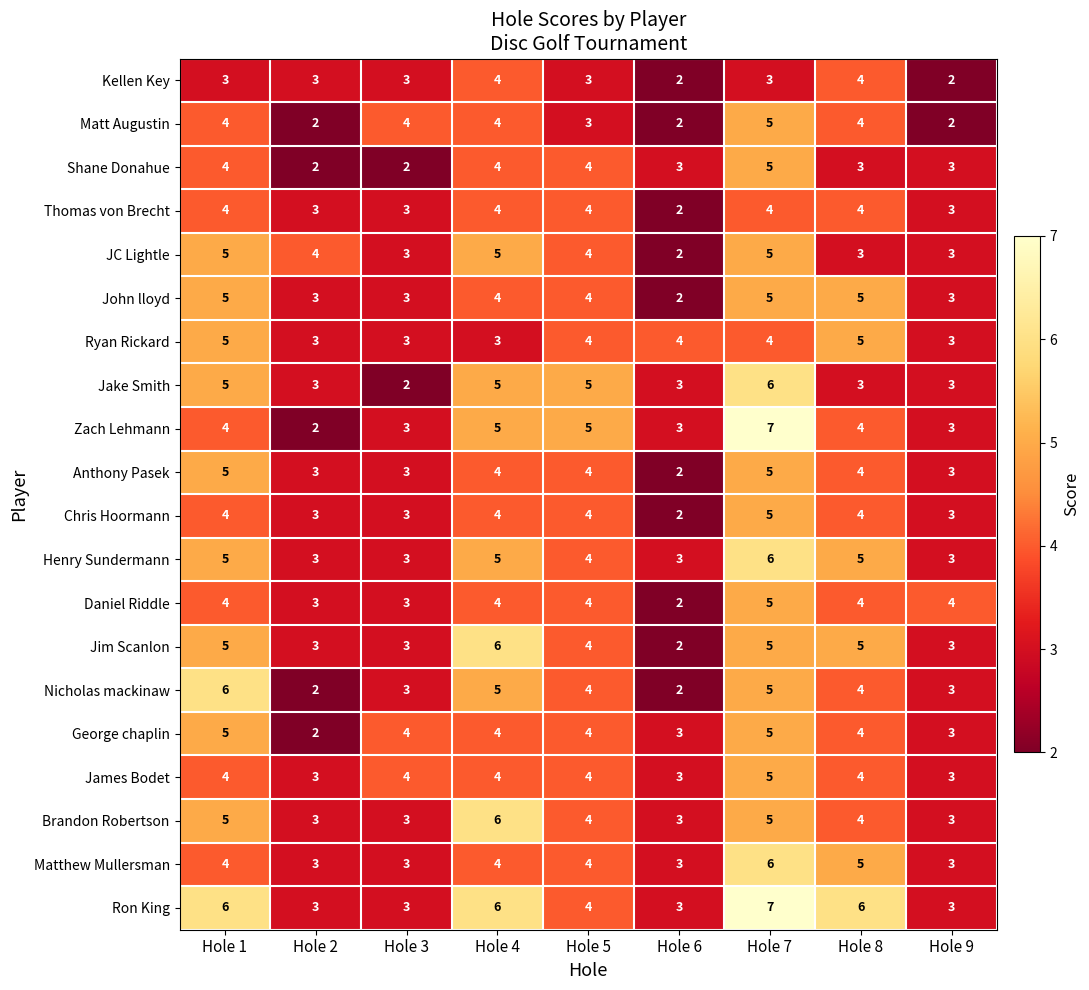

Which series changed the most between Hole 2 and Hole 5?

Zach Lehmann